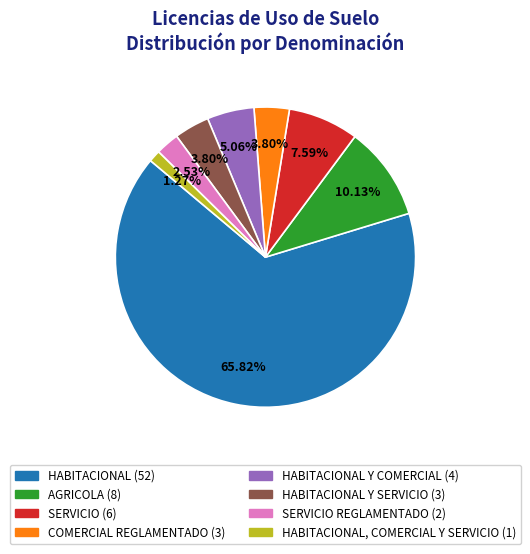

Is there a majority slice in this chart?

Yes